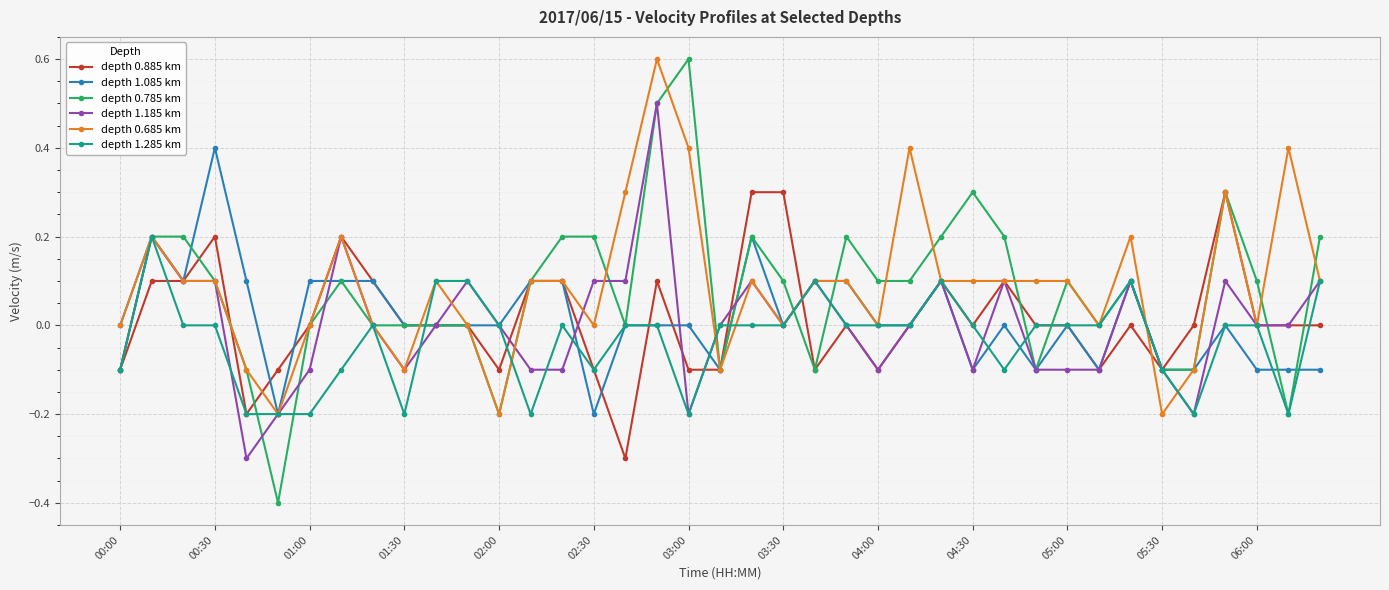

What is the minimum value shown in the chart?

-0.4